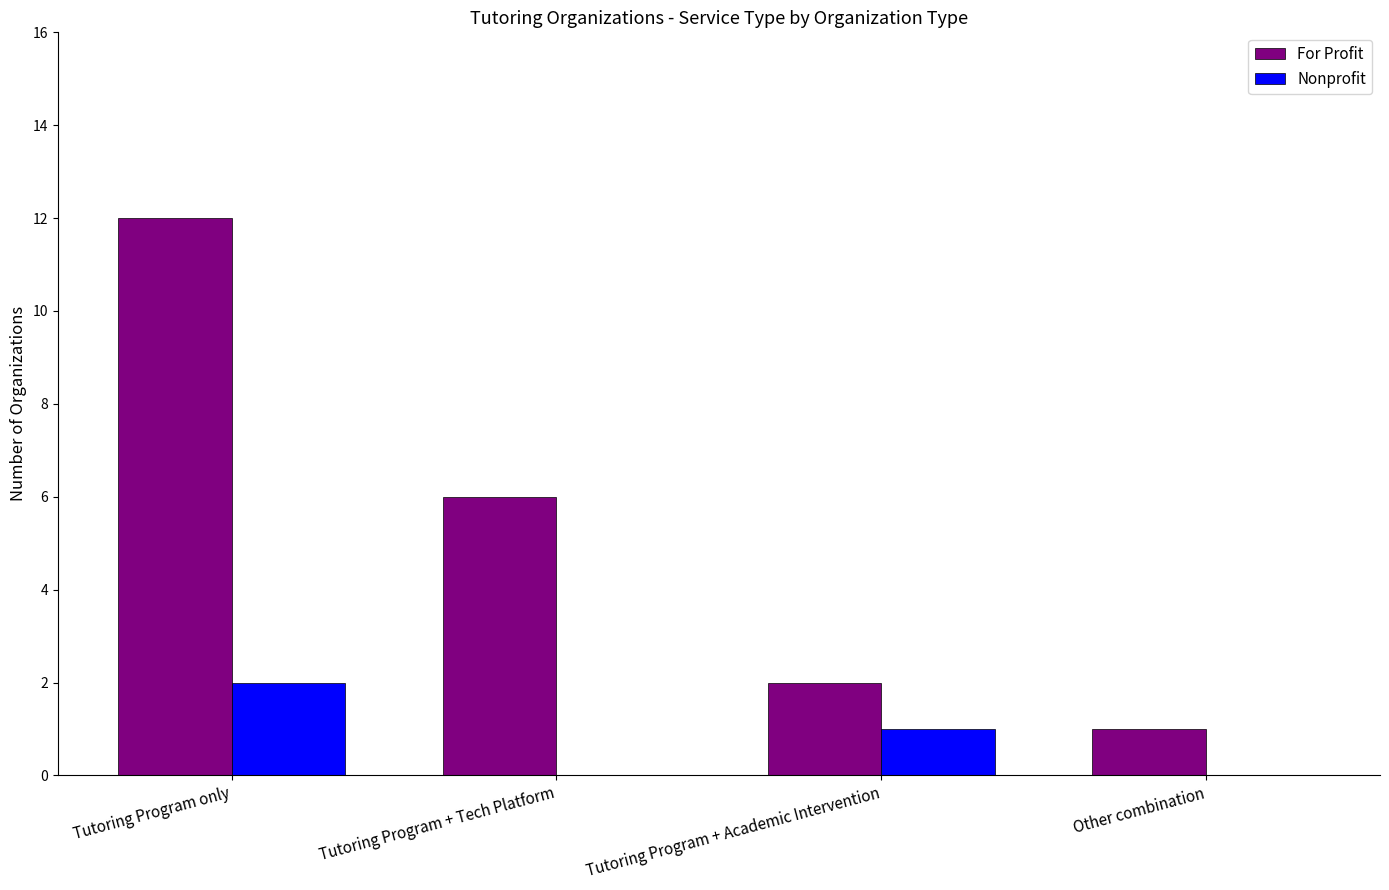

Count the number of categories in the chart.

4